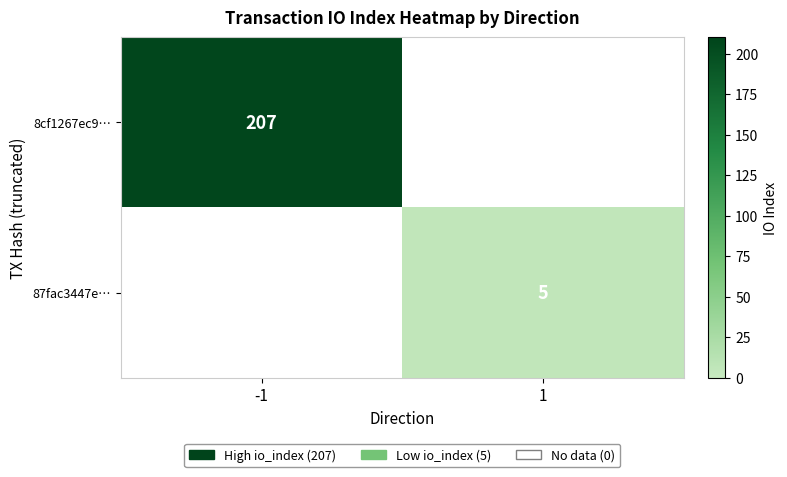

The value of 87fac3447e… at 1 is 8. True or false?

False